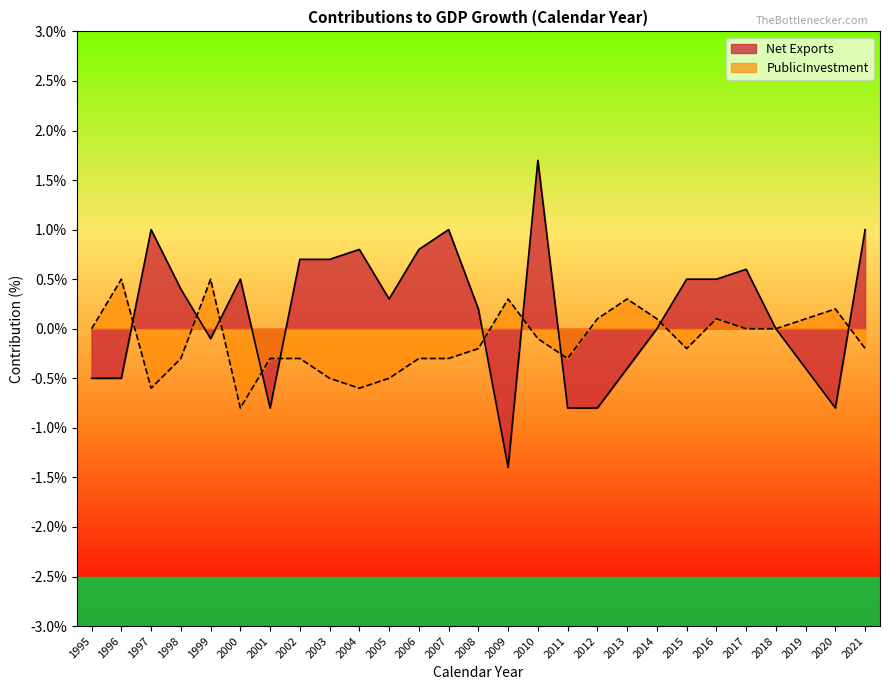

Which series has the widest spread of values?

Net Exports